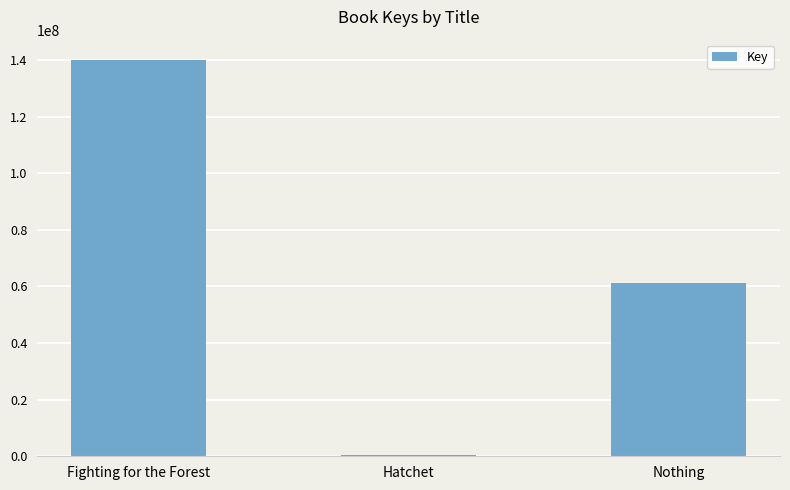

What is the maximum value shown in the chart?

140145620